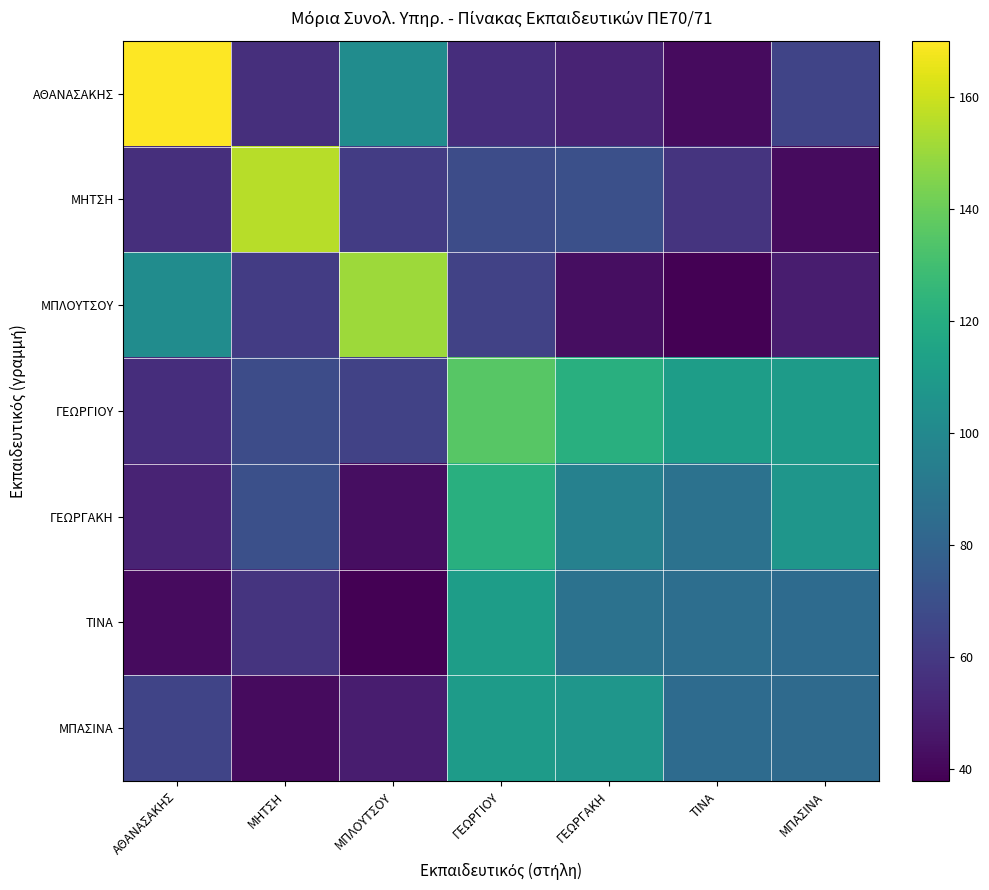

Which label corresponds to the smallest value in the chart?

ΤΙΝΑ